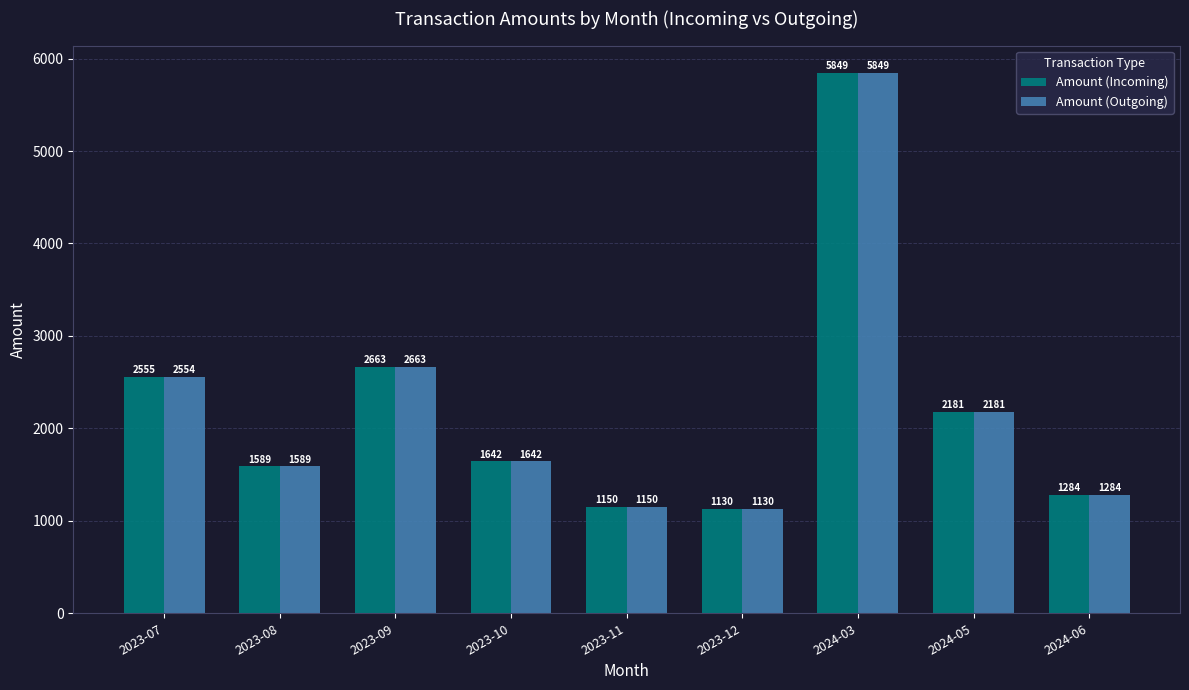

What is the total value across all series at 2023-12?

2260.6